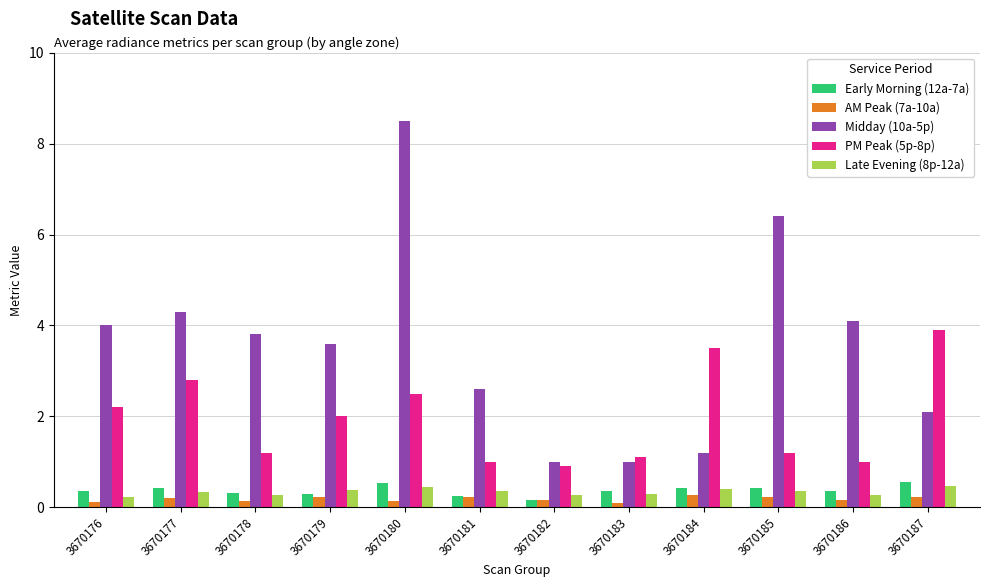

Where does the Midday (10a-5p) series first go above 3?

3670176